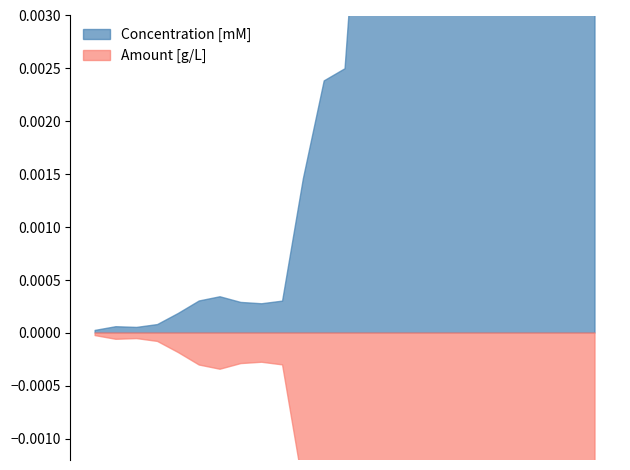

True or false: Amount [g/L] has a value of 0.0 at MgSO4 x 7 H2O.

False